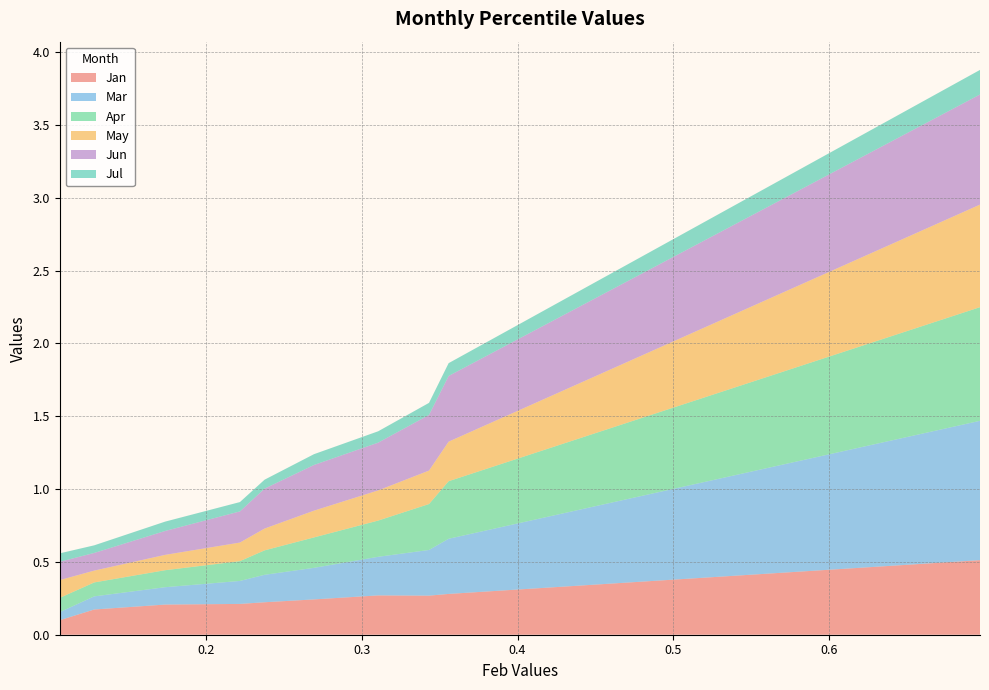

Reading left to right, extract all data points from this chart.

Jan: pct05=0.1	pct15=0.2	pct25=0.2	pct35=0.2	pct45=0.2	pct55=0.2	pct65=0.3	pct75=0.3	pct85=0.3	pct95=0.5
Mar: pct05=0.1	pct15=0.1	pct25=0.1	pct35=0.2	pct45=0.2	pct55=0.2	pct65=0.3	pct75=0.3	pct85=0.4	pct95=1.0
Apr: pct05=0.1	pct15=0.1	pct25=0.1	pct35=0.1	pct45=0.2	pct55=0.2	pct65=0.2	pct75=0.3	pct85=0.4	pct95=0.8
May: pct05=0.1	pct15=0.1	pct25=0.1	pct35=0.1	pct45=0.1	pct55=0.2	pct65=0.2	pct75=0.2	pct85=0.3	pct95=0.7
Jun: pct05=0.1	pct15=0.1	pct25=0.2	pct35=0.2	pct45=0.3	pct55=0.3	pct65=0.3	pct75=0.4	pct85=0.5	pct95=0.8
Jul: pct05=0.1	pct15=0.1	pct25=0.1	pct35=0.1	pct45=0.1	pct55=0.1	pct65=0.1	pct75=0.1	pct85=0.1	pct95=0.2